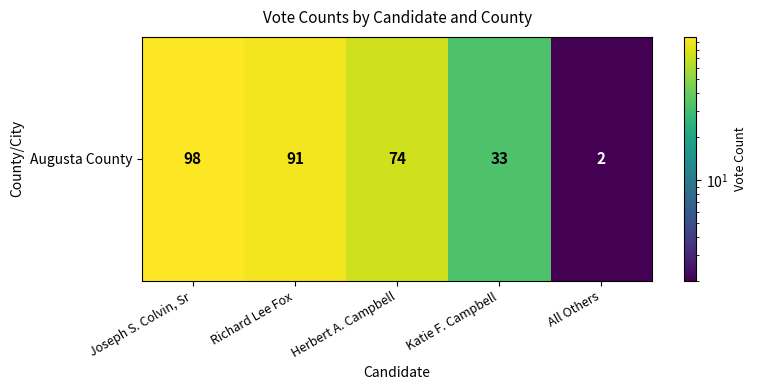

Reading right to left, transcribe all the data shown in this chart.

2	33	74	91	98